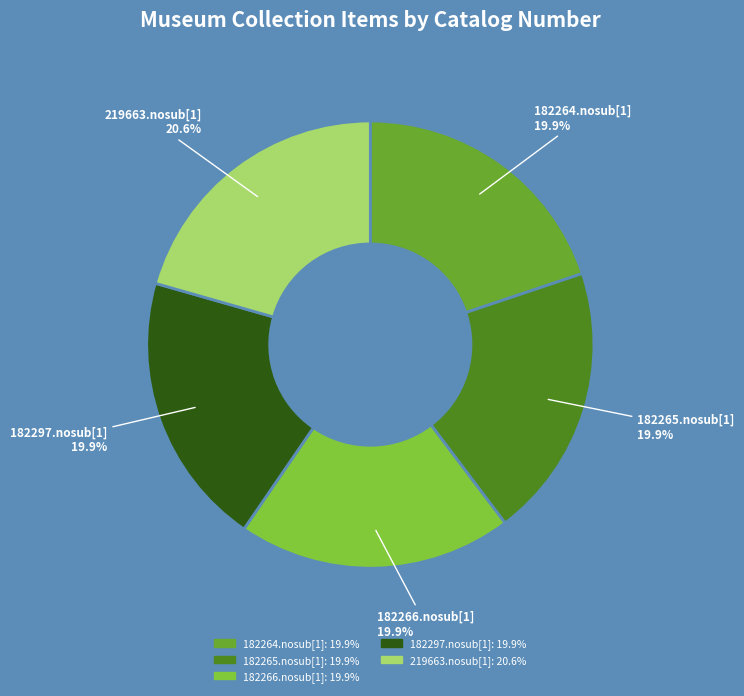

Count the number of slices in the pie.

5